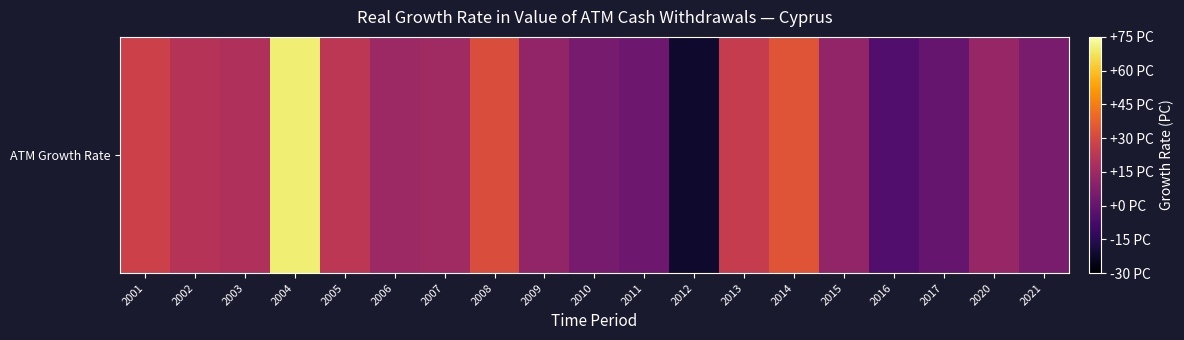

List the labels in order of value, smallest first.

2012, 2016, 2017, 2011, 2010, 2021, 2015, 2009, 2020, 2006, 2007, 2003, 2002, 2005, 2013, 2001, 2008, 2014, 2004